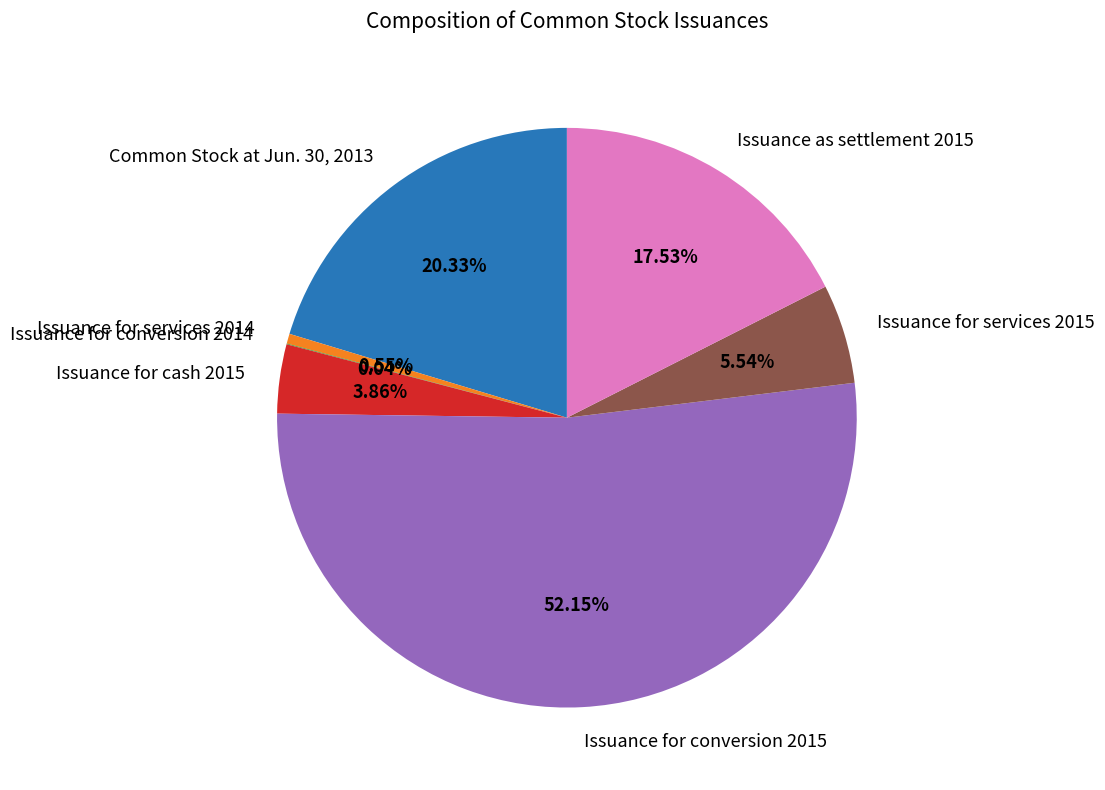

What percentage do Issuance for services 2014 and Issuance as settlement 2015 together represent?

18.1%